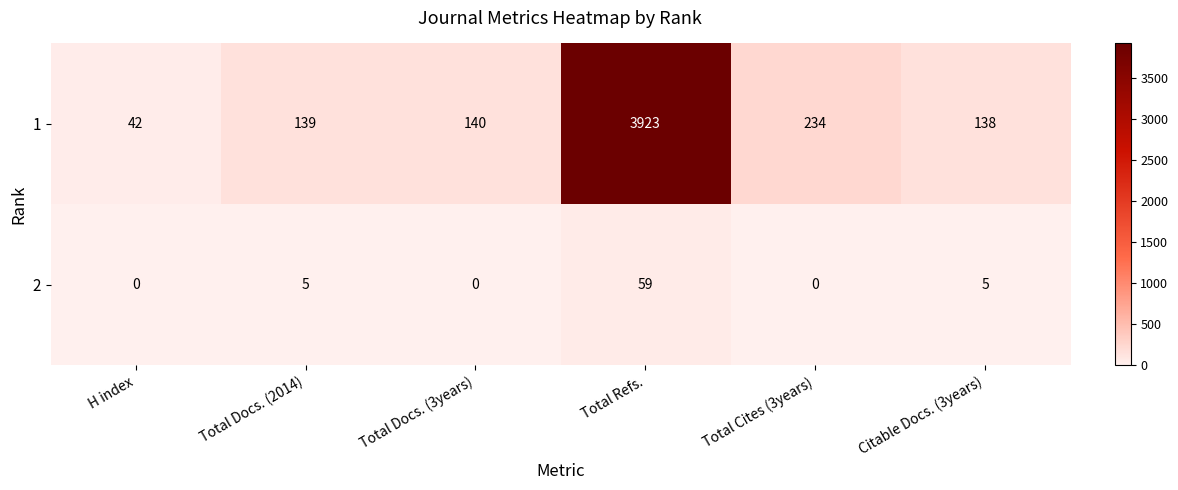

Which series has the widest spread of values?

1